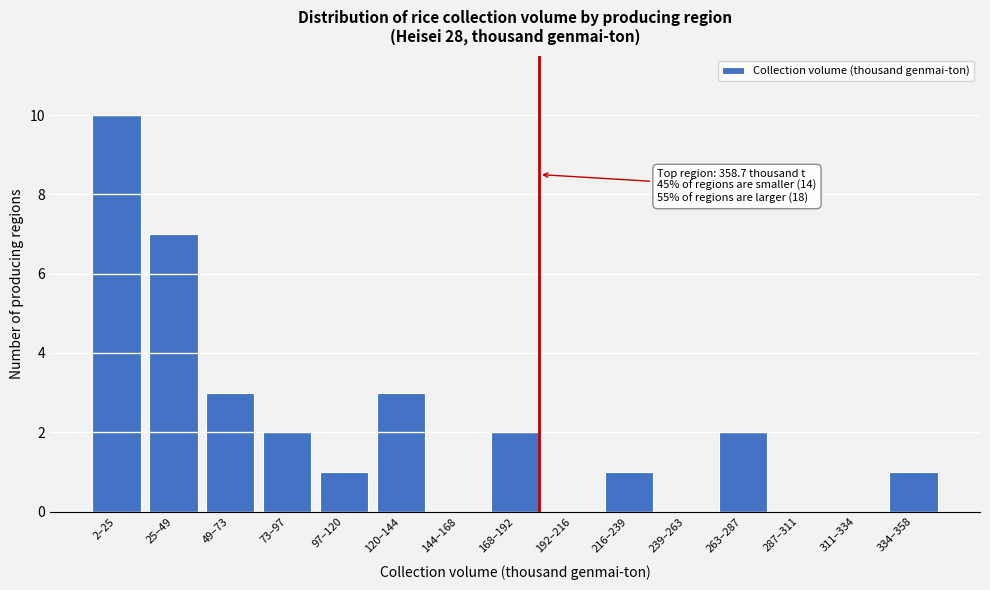

Which category has the highest value across all series?

2–25